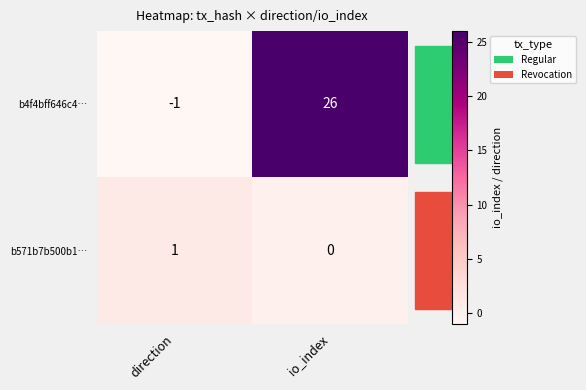

At how many categories does at least one series exceed 2?

1